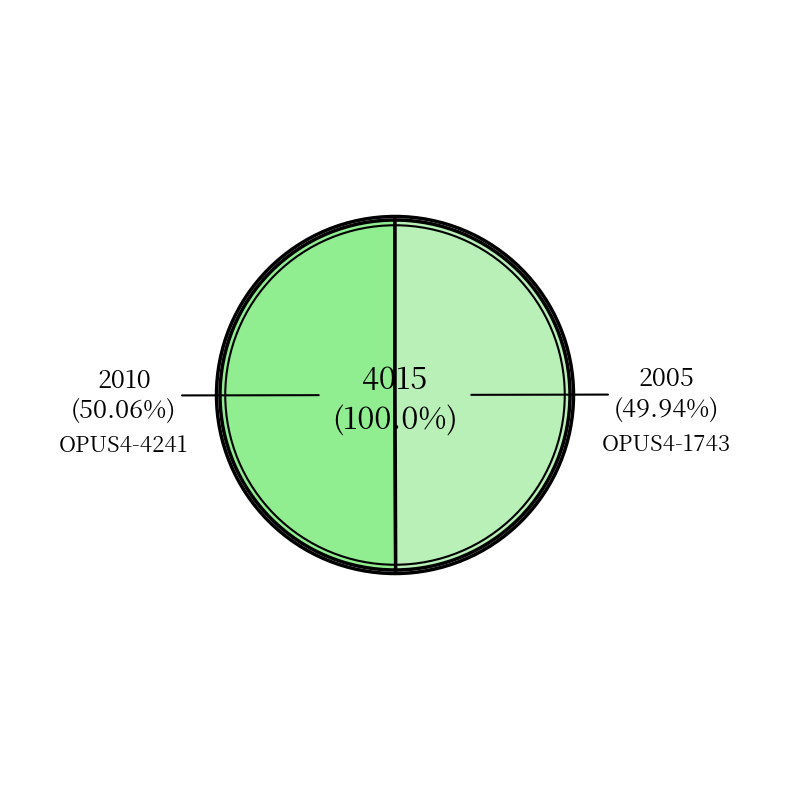

Combined, do OPUS4-4241 and OPUS4-1743 account for over 50%?

Yes